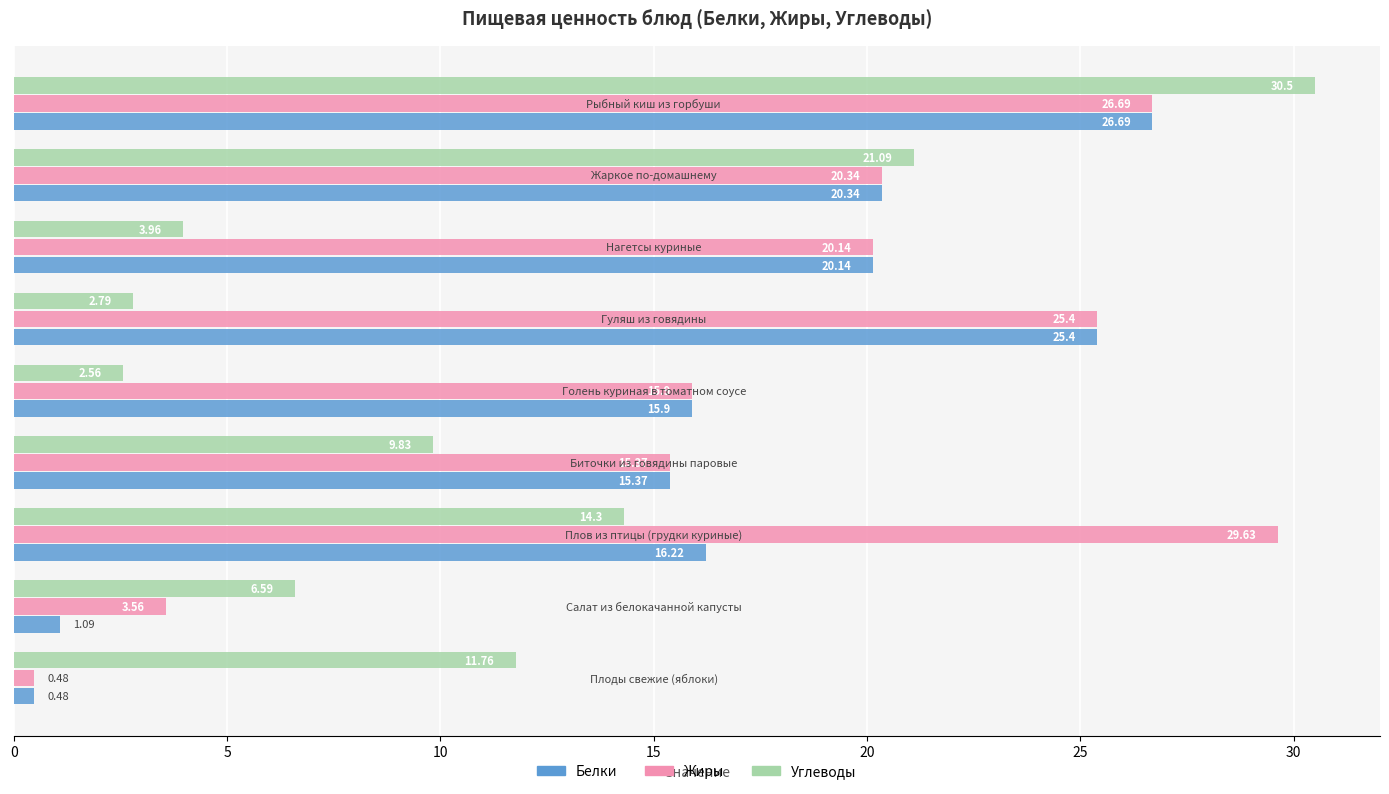

Which series has the widest spread of values?

Жиры